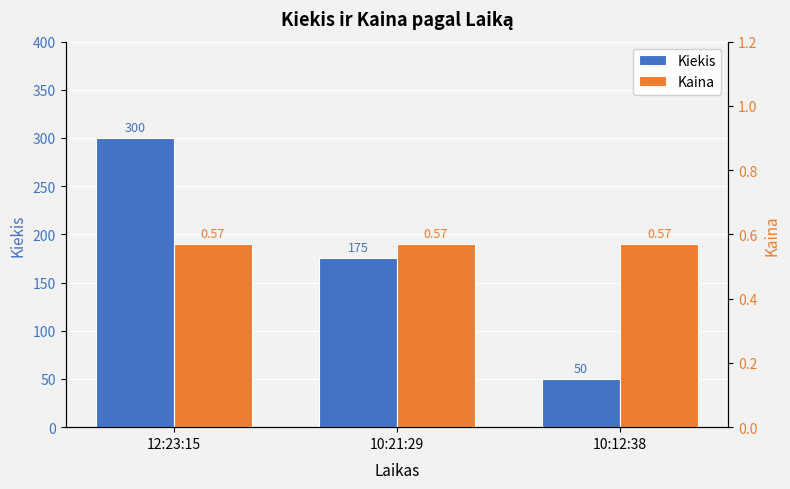

At which label does Kiekis reach its peak?

12:23:15